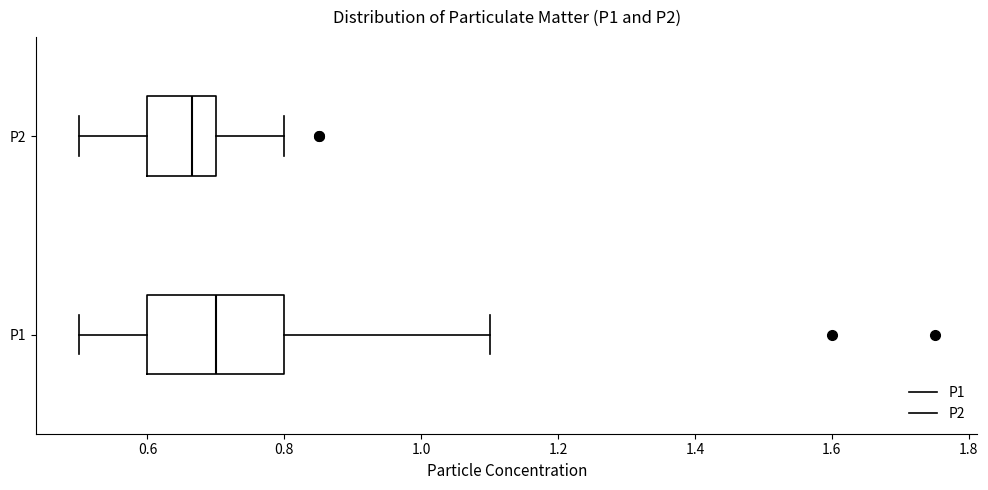

Which box is the widest, from its left edge to its right edge?

P1